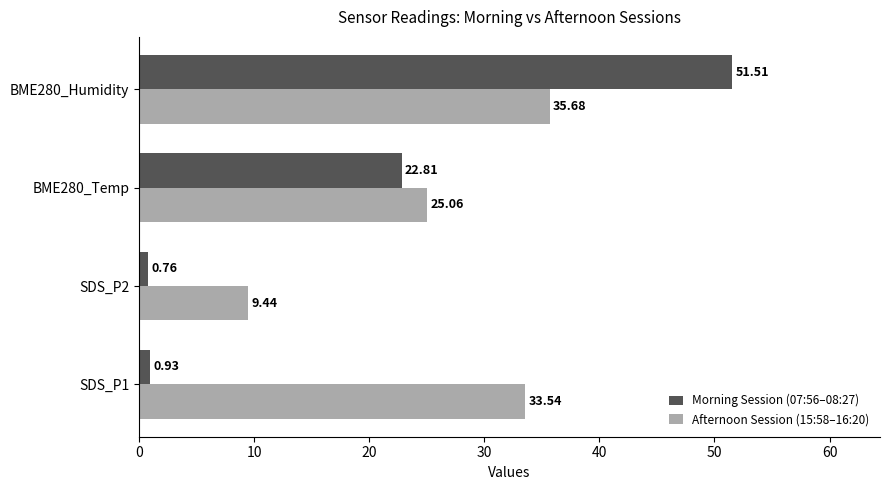

How many data points does each series have?

4